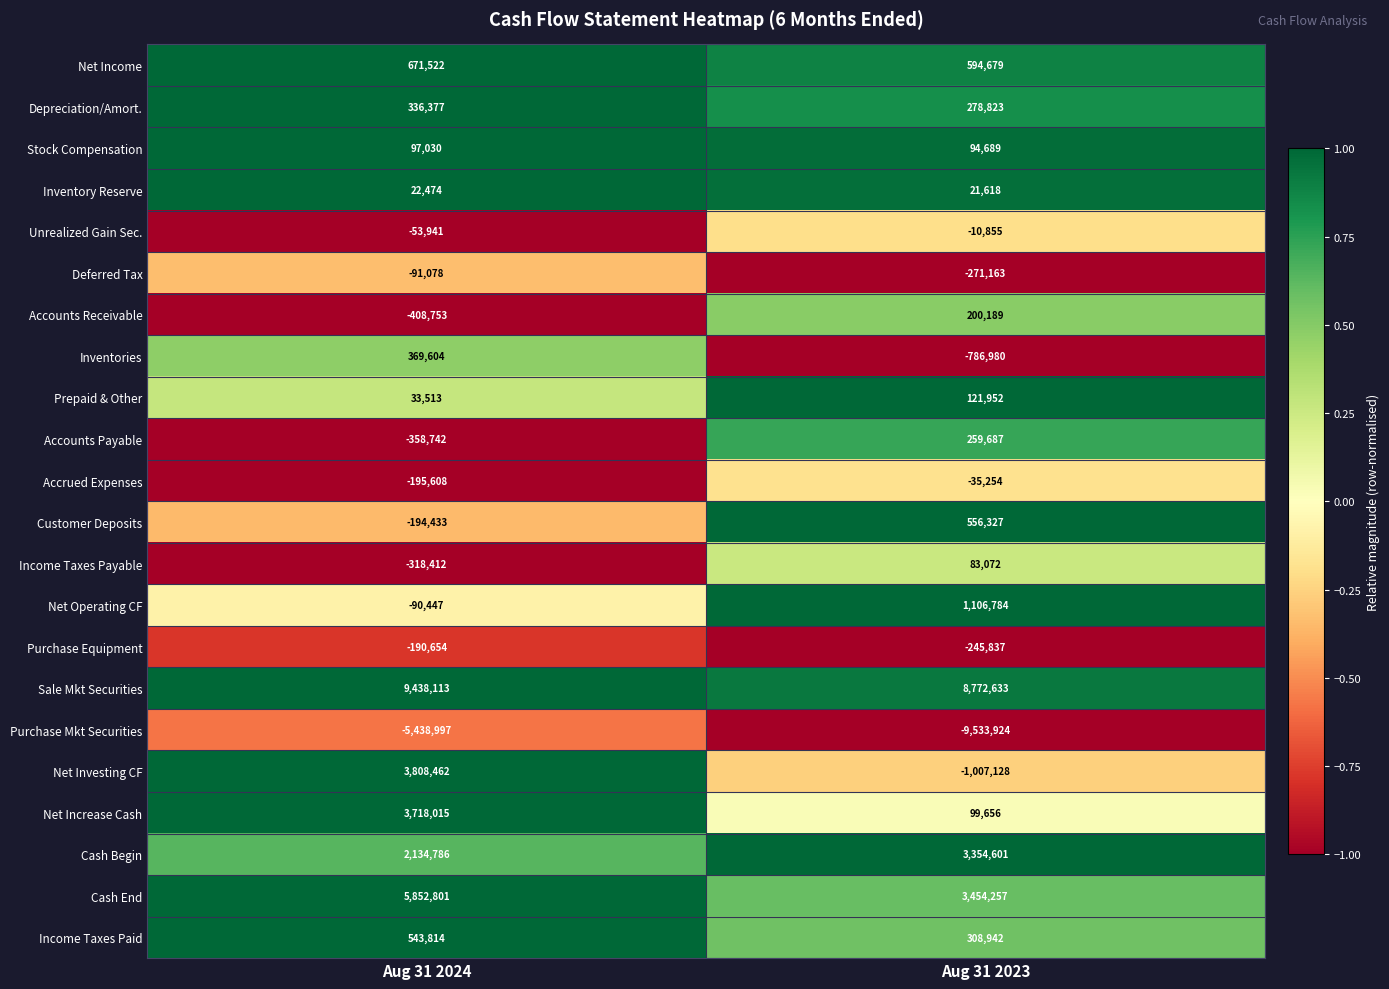

Between Aug 31 2024 and Aug 31 2023, which series saw the biggest shift?

Net Investing CF